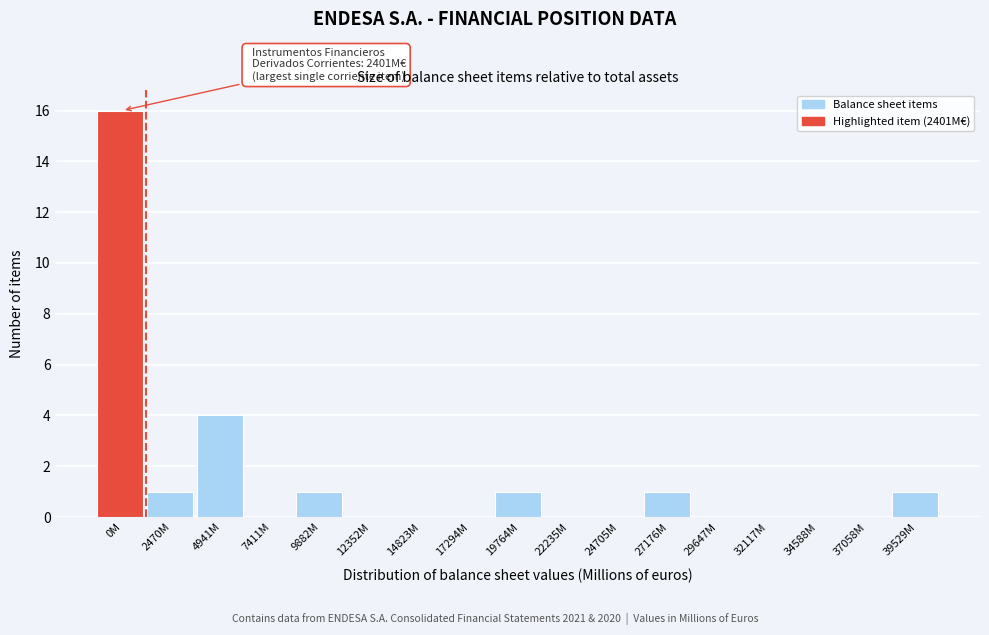

Reading right to left, what are all the values shown in this chart?

39529M=1	37058M=0	34588M=0	32117M=0	29647M=0	27176M=1	24705M=0	22235M=0	19764M=1	17294M=0	14823M=0	12352M=0	9882M=1	7411M=0	4941M=4	2470M=1	0M=16